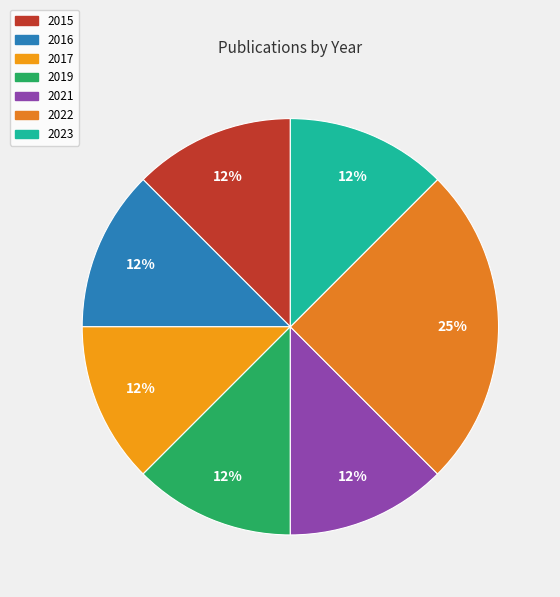

What percentage is the 2019 slice, to the nearest percent?

12%